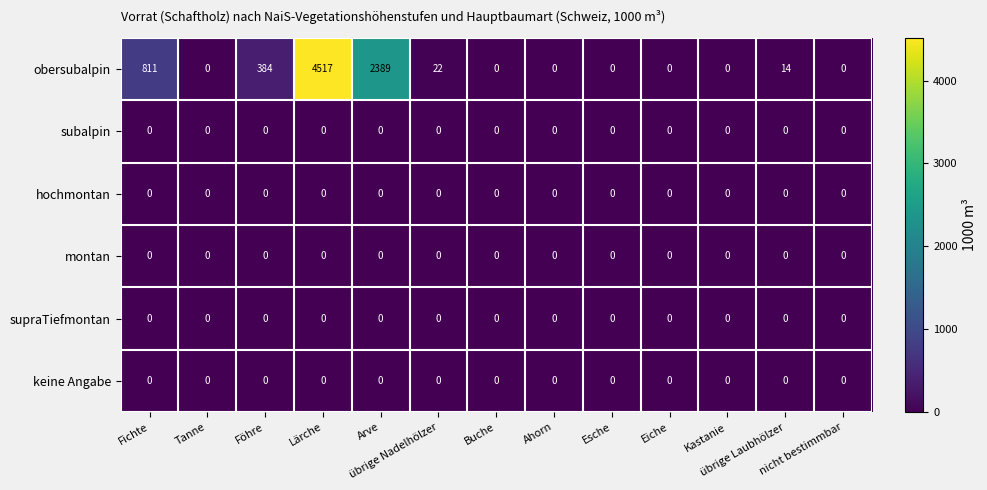

What is the difference between the second highest and minimum values in the obersubalpin series?

2389